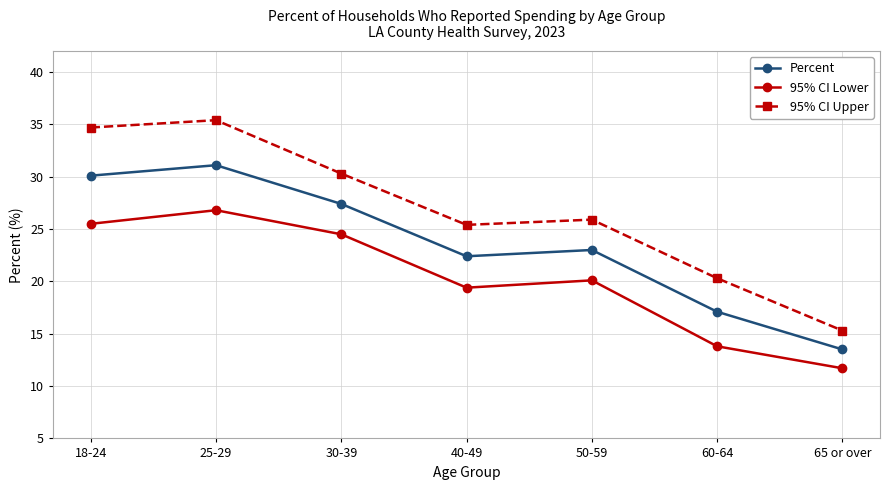

Is the value of 95% CI Lower at 25-29 greater than the value of 95% CI Upper at 60-64?

Yes